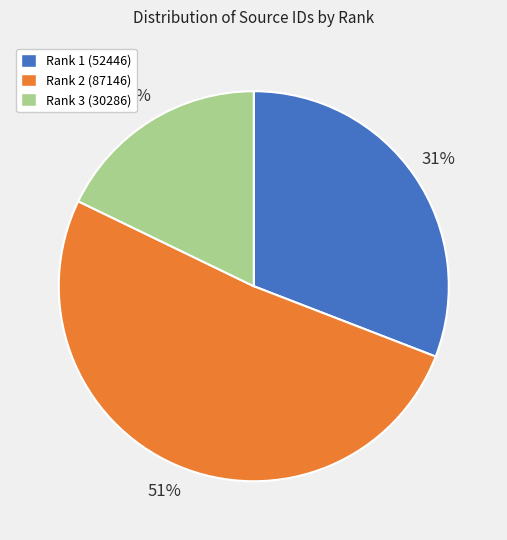

Which has a higher value, Rank 1 (52446) or Rank 2 (87146)?

Rank 2 (87146)